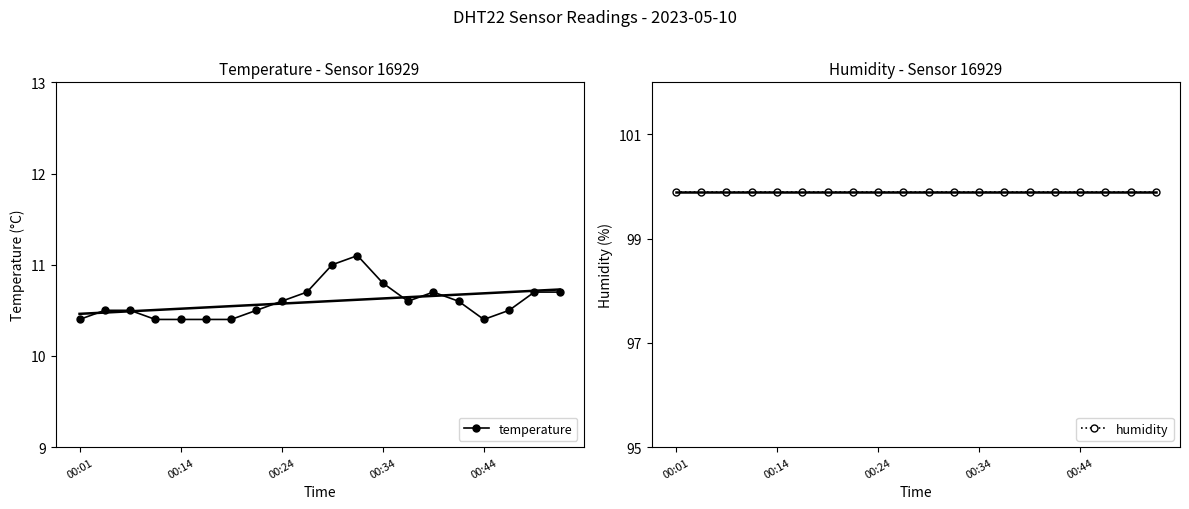

True or false: temperature has more than 1 points higher than both neighbors.

True